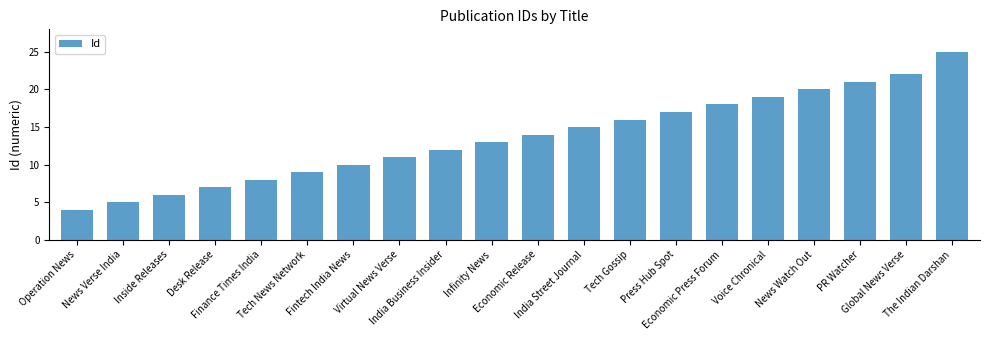

Does the chart contain any negative values?

No